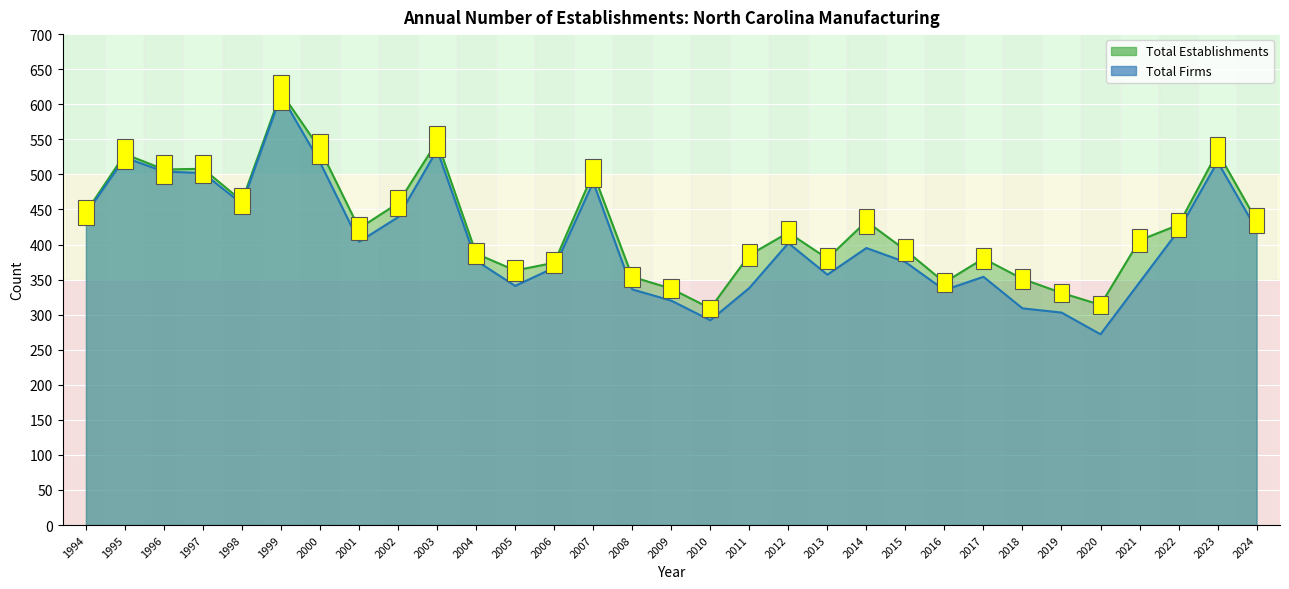

Reading left to right, list all the values displayed in this chart.

Total Establishments: 446	529	507	508	462	617	536	423	459	547	387	363	374	502	354	337	309	385	417	380	433	392	346	380	351	331	314	406	428	532	434
Total Firms: 444	524	504	502	458	613	517	404	439	535	377	341	367	489	336	320	292	338	402	357	395	375	335	354	309	303	272	346	420	518	421